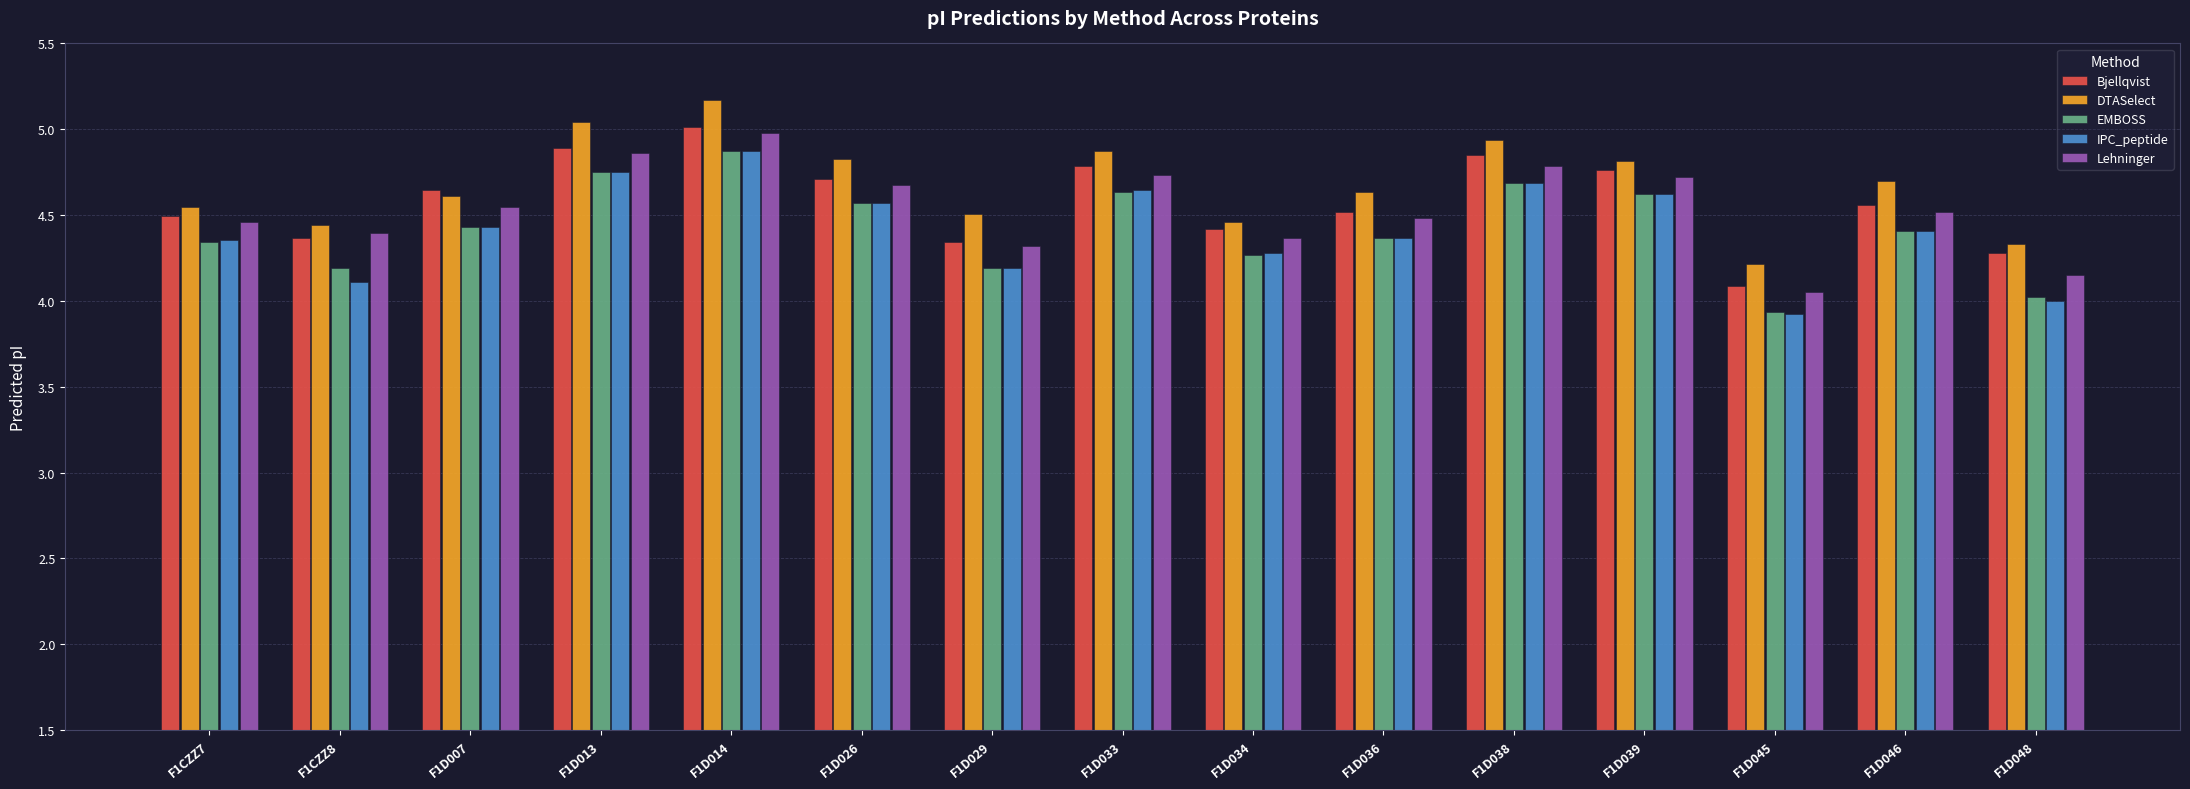

The value of DTASelect at F1D033 is 7.2. True or false?

False